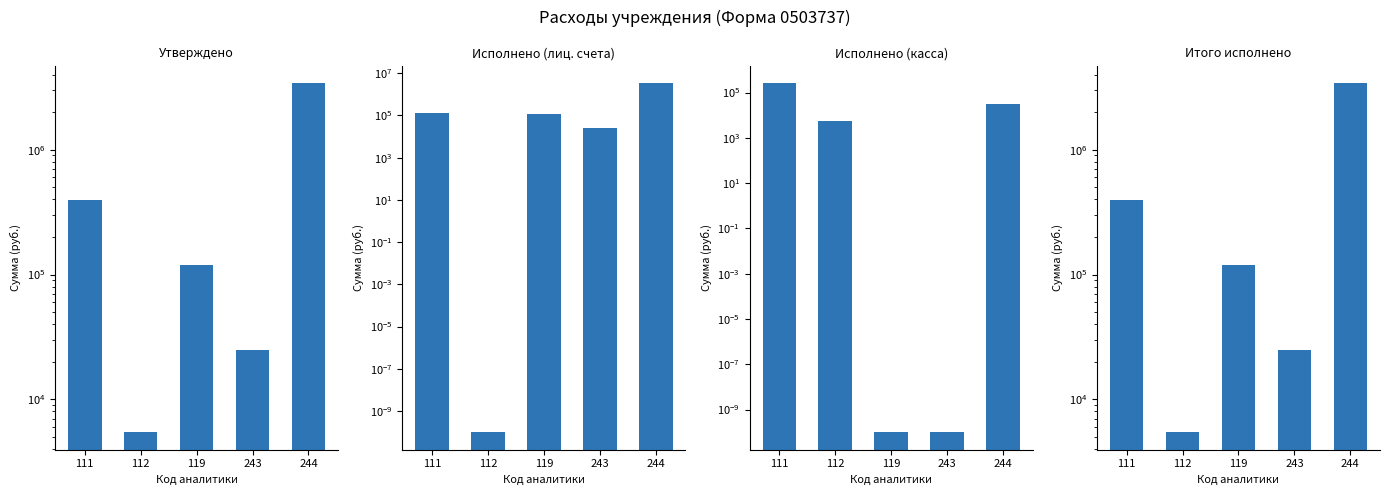

What is the difference between the second highest and minimum values in the Исполнено (касса) series?

30718.6